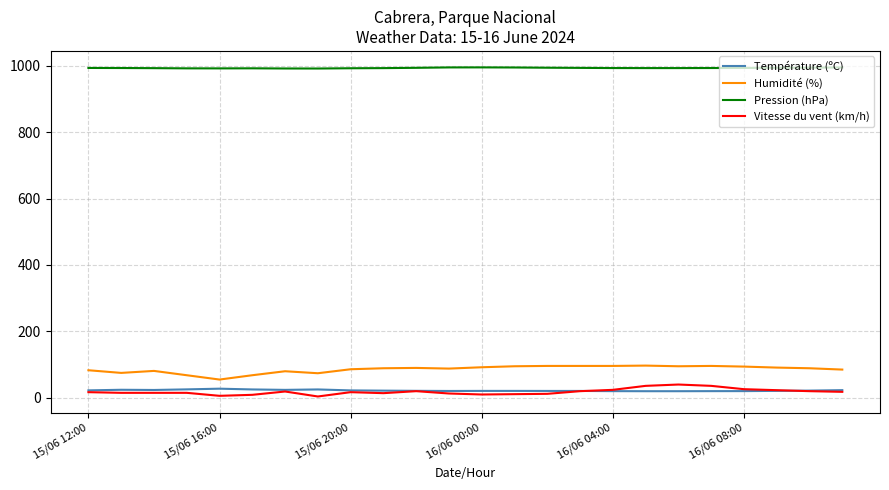

Which series has the largest total across all categories?

Pression (hPa)